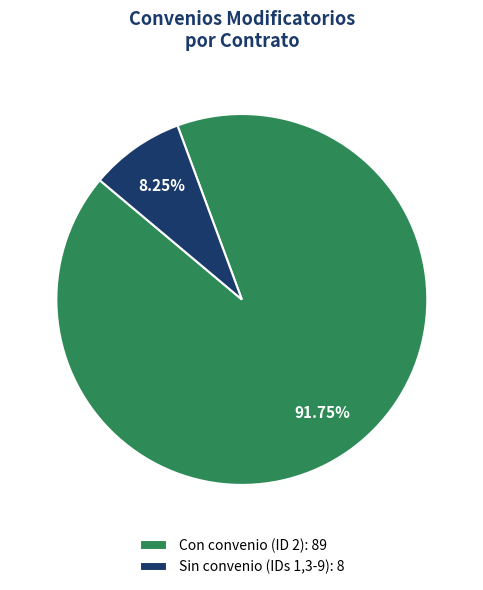

Which category accounts for the majority?

Con convenio (ID 2): 89